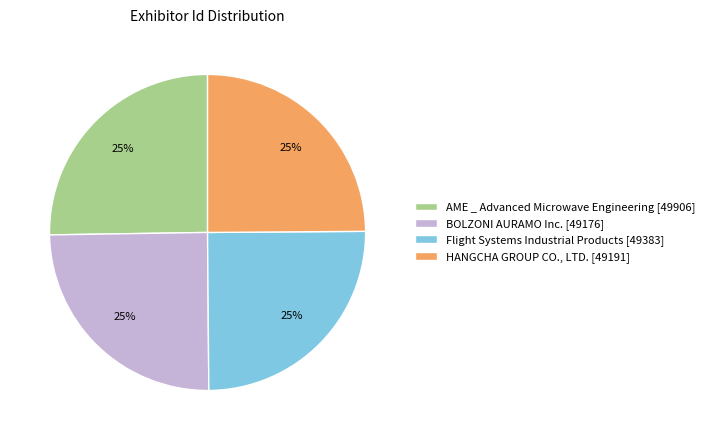

Does HANGCHA GROUP CO., LTD. represent more than half of the total?

No